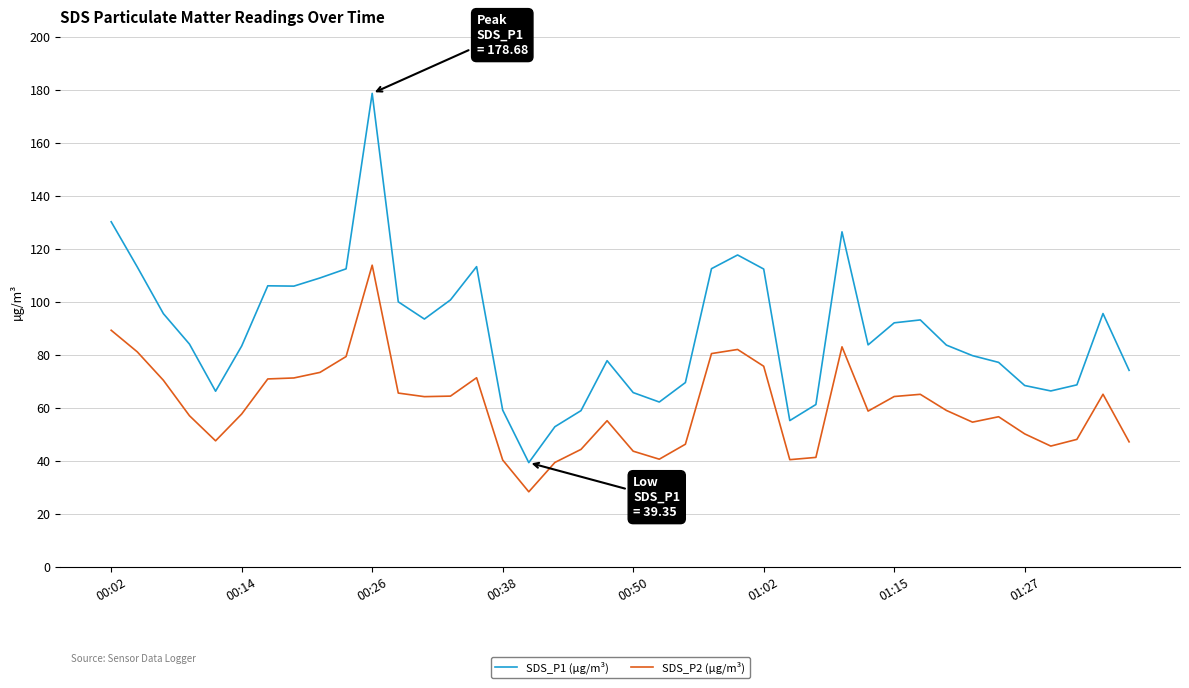

List the series in order of their peak value, highest first.

SDS_P1 (µg/m³), SDS_P2 (µg/m³)